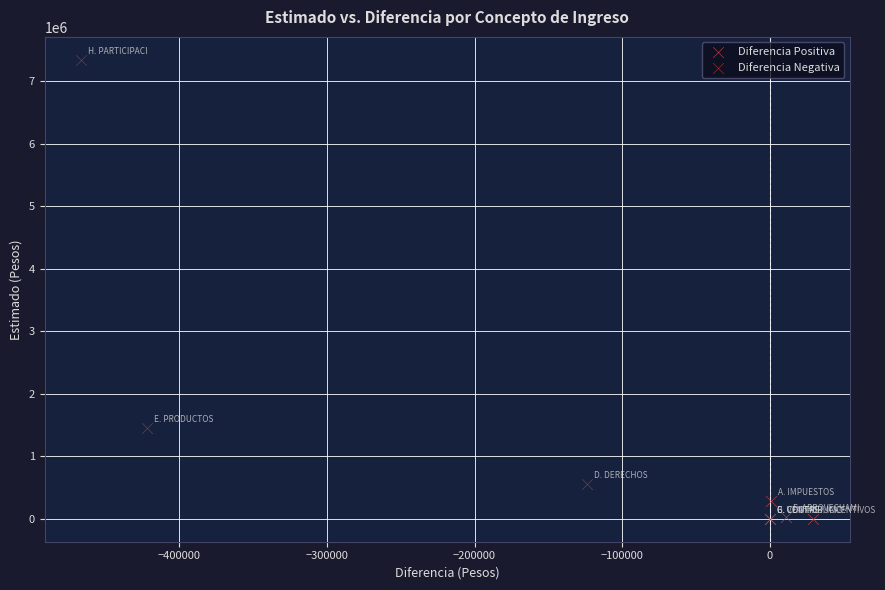

Which series contains the highest Y value?

Diferencia Negativa